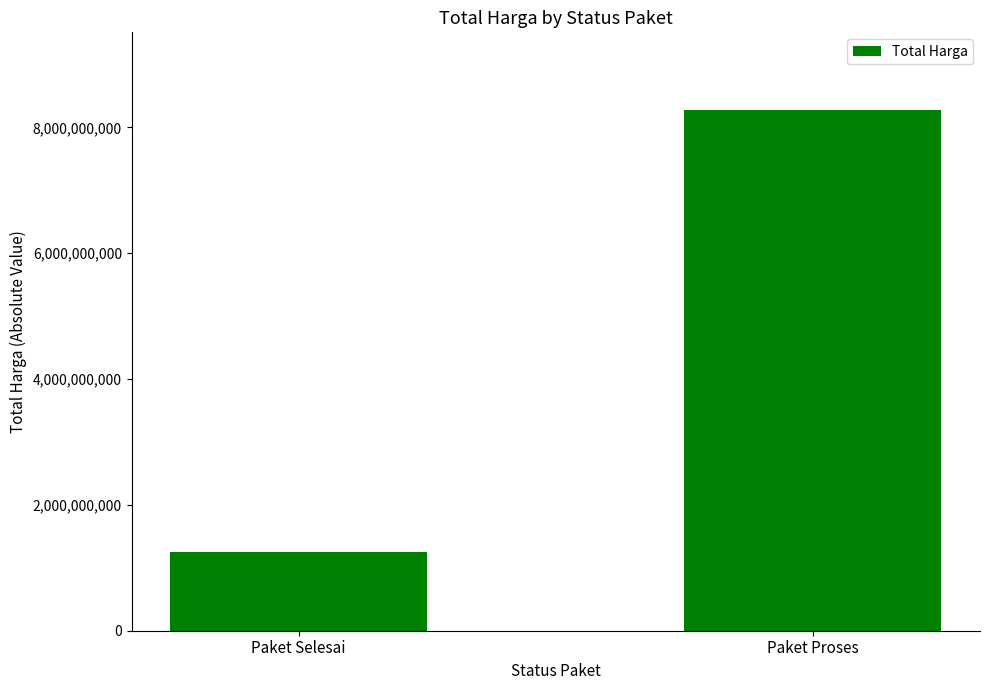

The value at Paket Selesai is 1258270500. True or false?

True